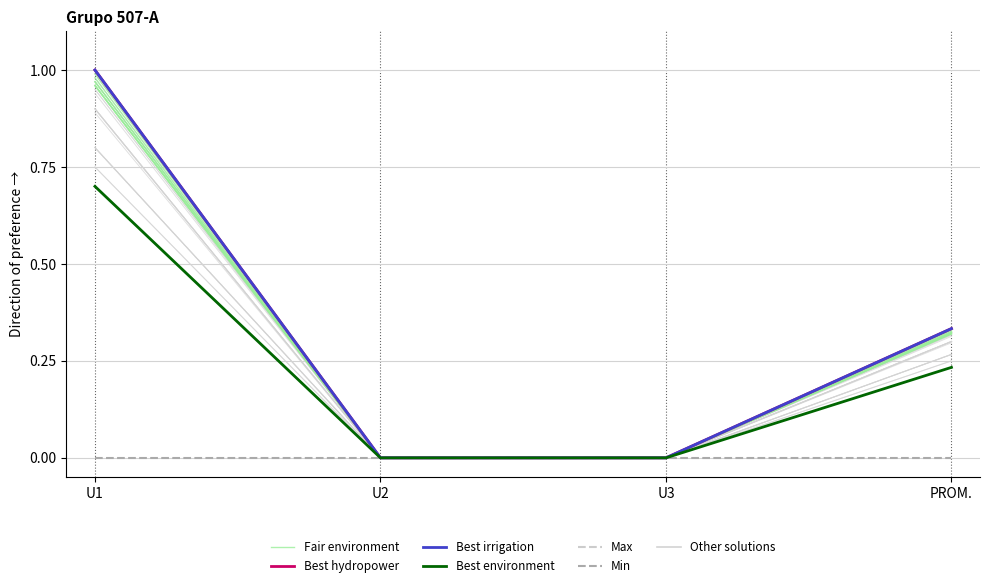

Reading left to right, list all the values displayed in this chart.

Fair environment: 1.0	0.0	0.0	0.3
Best hydropower: 1.0	0.0	0.0	0.3
Best irrigation: 1.0	0.0	0.0	0.3
Best environment: 0.7	0.0	0.0	0.2
Max: 1.0	0.0	0.0	0.3
Min: 0.0	0.0	0.0	0.0